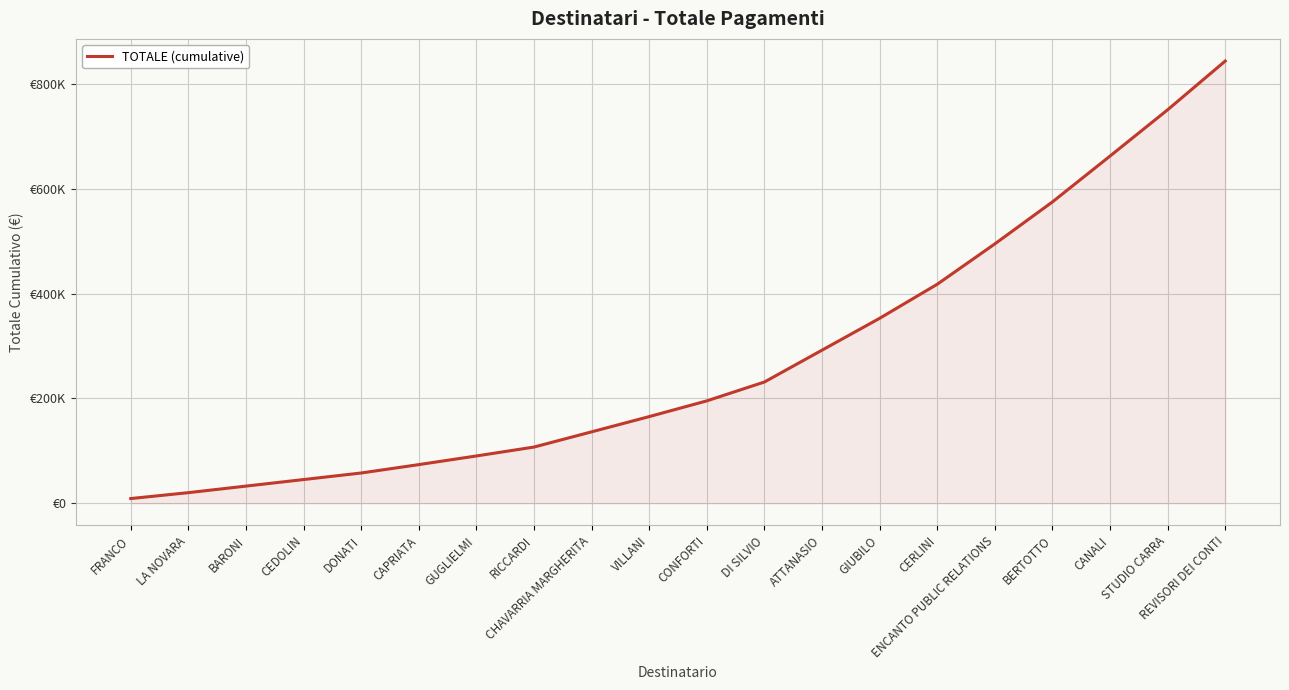

List the labels in order of value, smallest first.

FRANCO, LA NOVARA, BARONI, CEDOLIN, DONATI, CAPRIATA, GUGLIELMI, RICCARDI, CHAVARRIA MARGHERITA, VILLANI, CONFORTI, DI SILVIO, ATTANASIO, GIUBILO, CERLINI, ENCANTO PUBLIC RELATIONS, BERTOTTO, CANALI, STUDIO CARRA, REVISORI DEI CONTI